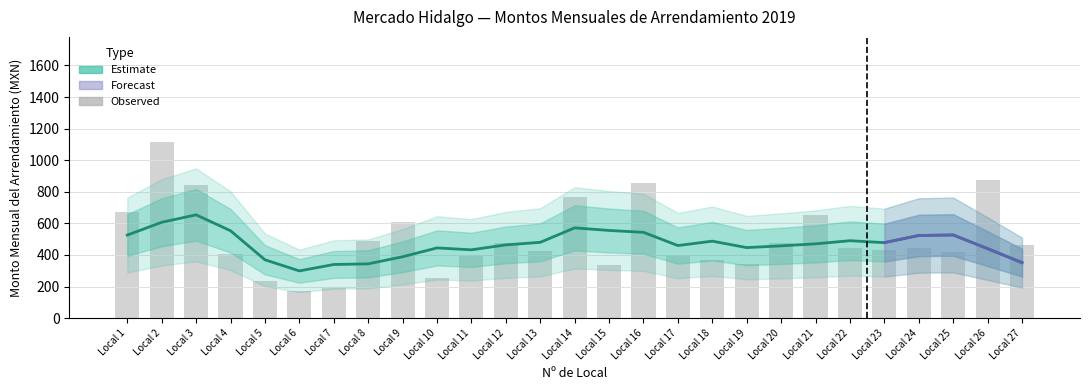

At which category does the chart reach its peak across all series?

Local 2